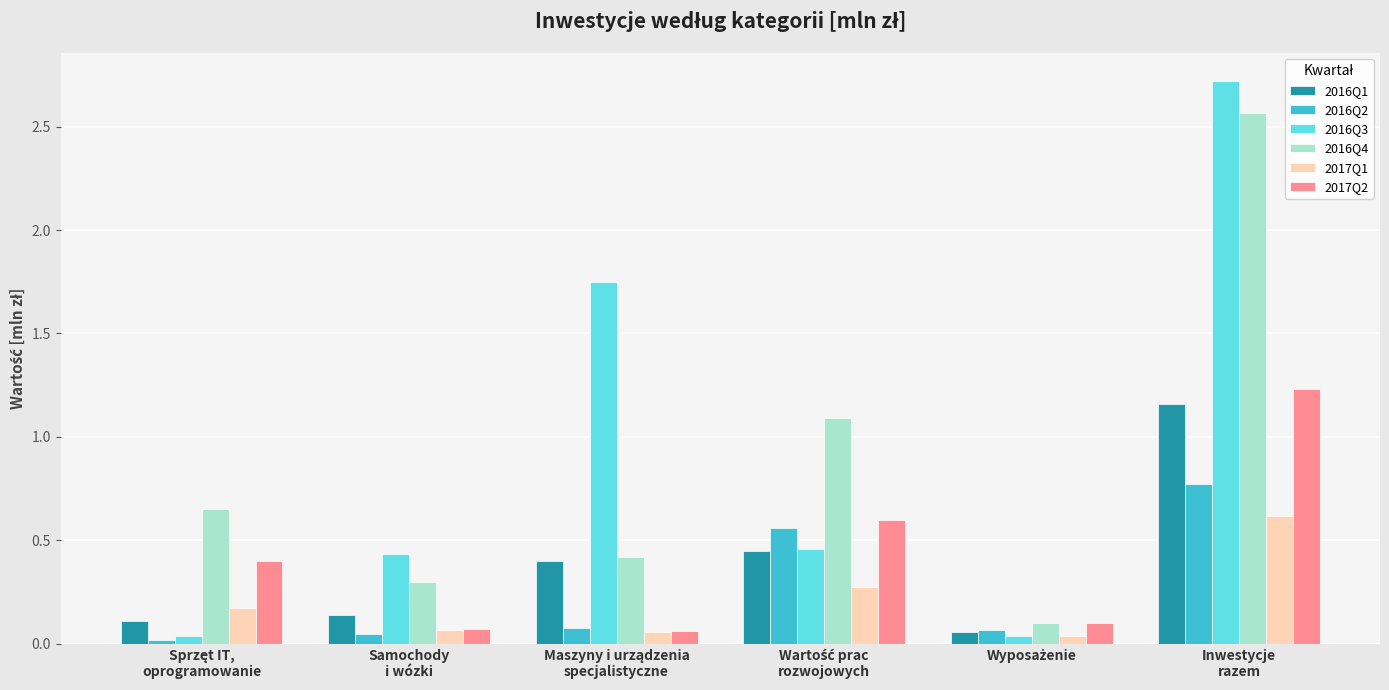

Which series has the largest range (max minus min)?

2016Q3